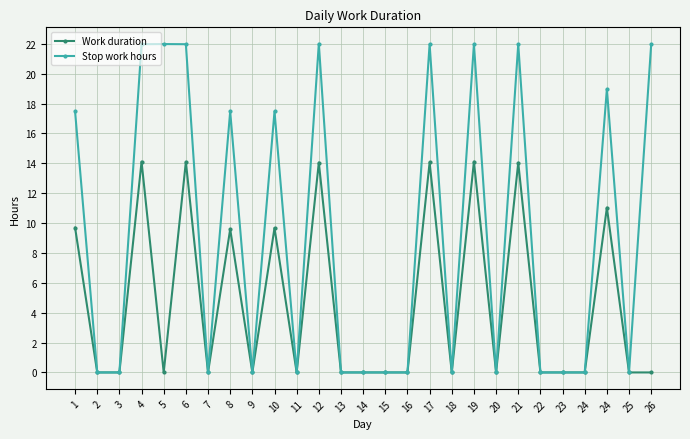

Reading left to right, what are all the values shown in this chart?

Work duration: 9.7	0.0	0.0	14.1	0.0	14.1	0.0	9.6	0.0	9.7	0.0	14.1	0.0	0.0	0.0	0.0	14.1	0.0	14.1	0.0	14.0	0.0	0.0	0.0	11.0	0.0	0.0
Stop work hours: 17.5	0.0	0.0	22.0	22.0	22.0	0.0	17.5	0.0	17.5	0.0	22.0	0.0	0.0	0.0	0.0	22.0	0.0	22.0	0.0	22.0	0.0	0.0	0.0	19.0	0.0	22.0